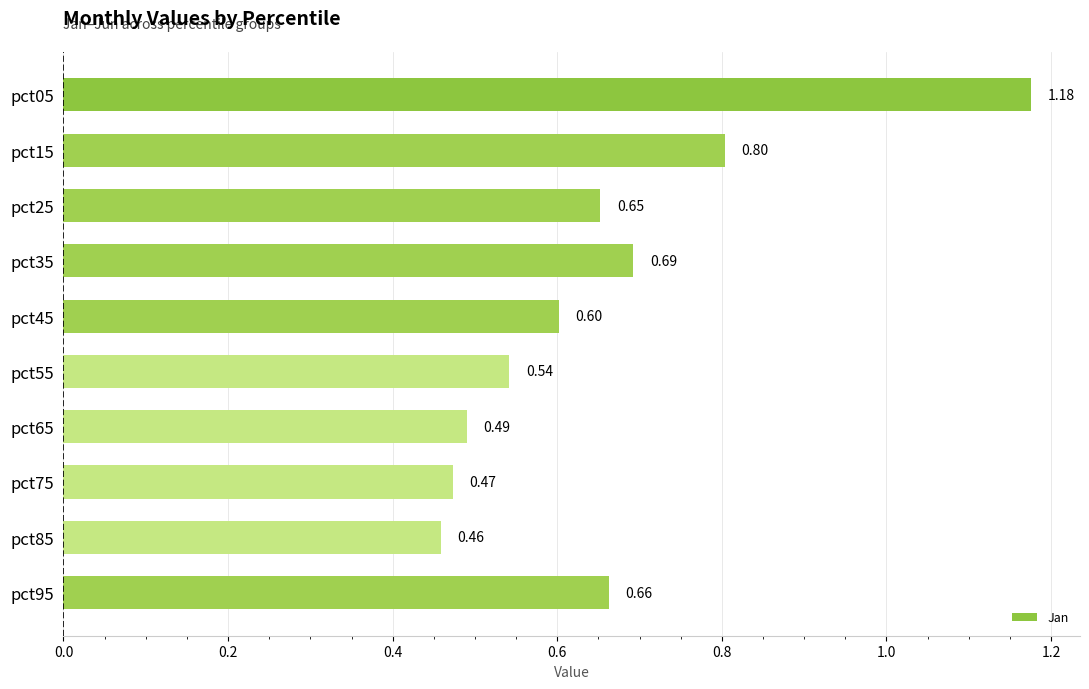

Which has a higher value, pct25 or pct95?

pct95